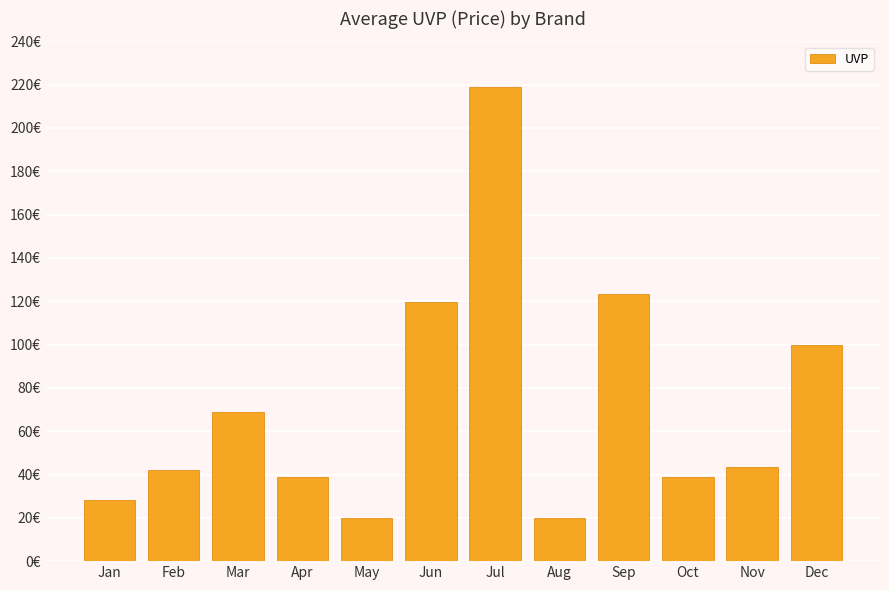

Reading left to right, transcribe all the data shown in this chart.

28.4	41.9	69.0	38.7	20.0	119.7	219.0	19.8	123.2	38.7	43.5	100.0